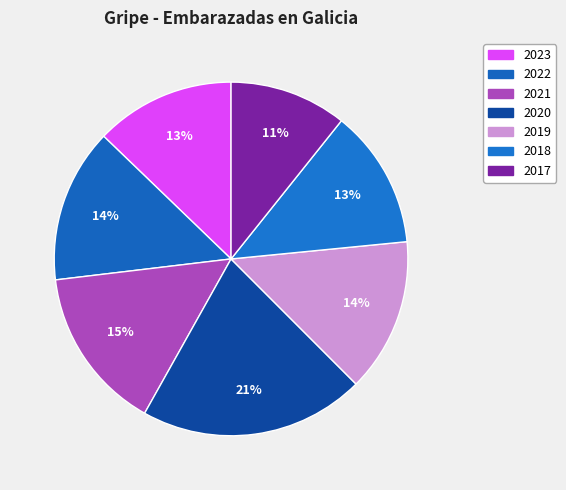

Count the number of slices in the pie.

7